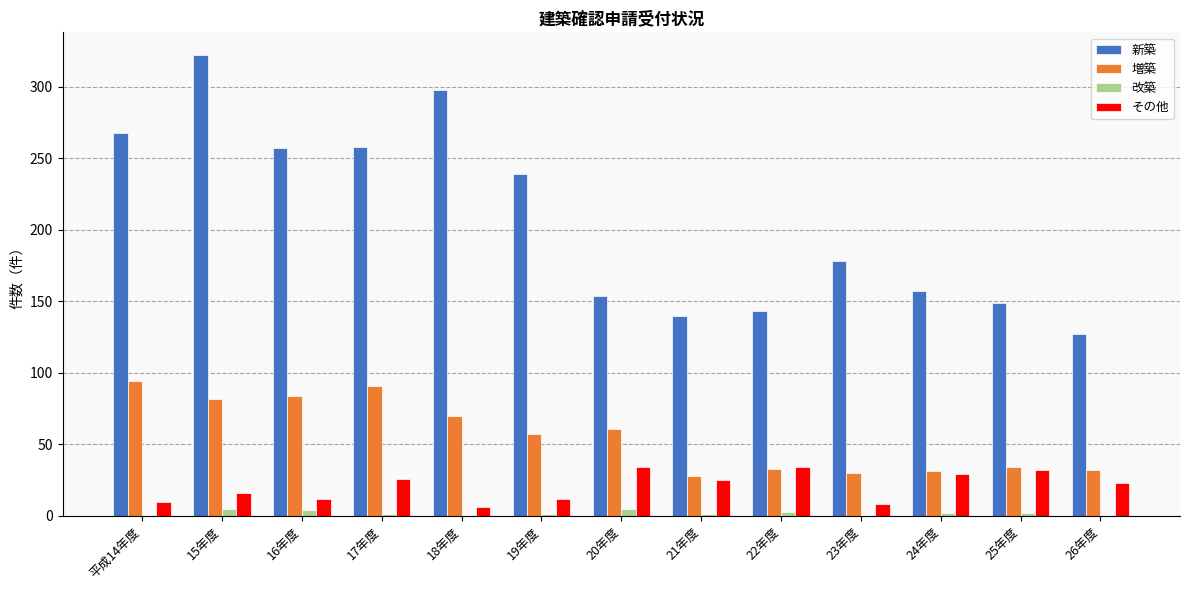

Is the value of その他 at 16年度 greater than the value of 増築 at 22年度?

No